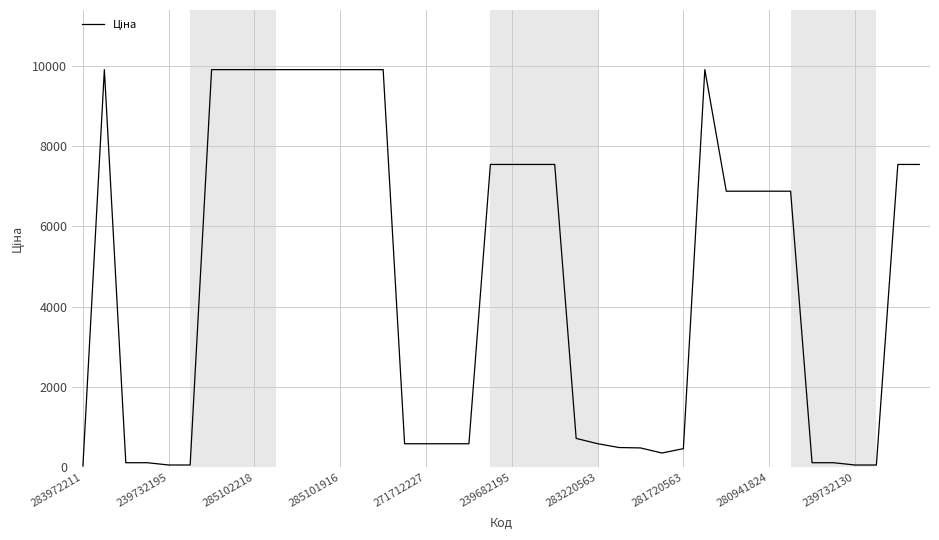

What is the difference between the second highest and minimum values?

9876.4